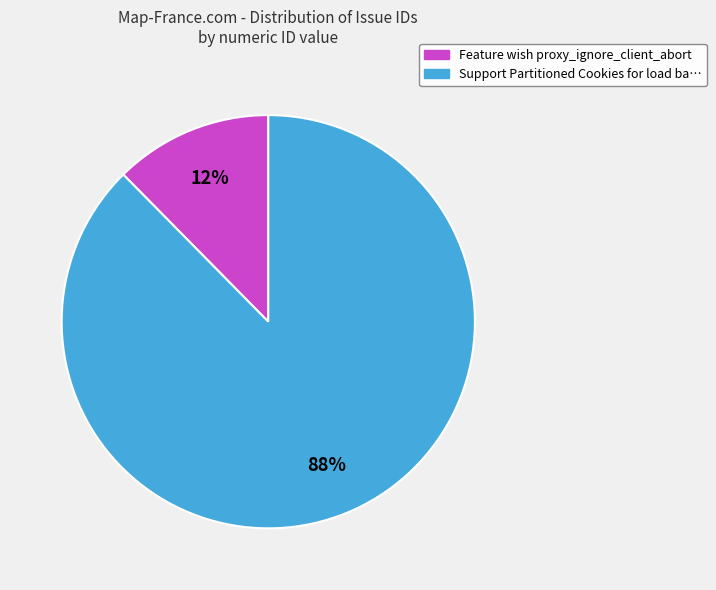

Is there any slice that represents more than half of the pie?

Yes